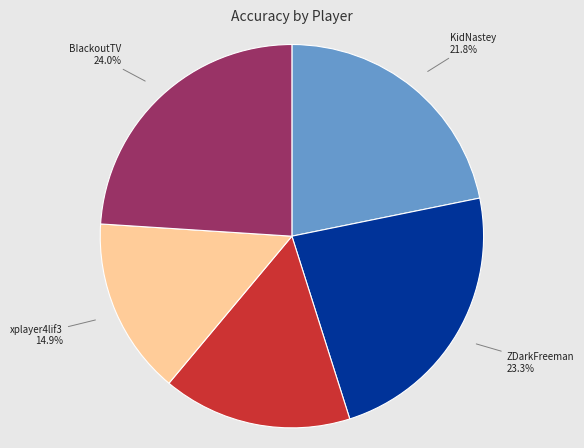

To the nearest percent, what percentage of the pie is prop inglish?

16%